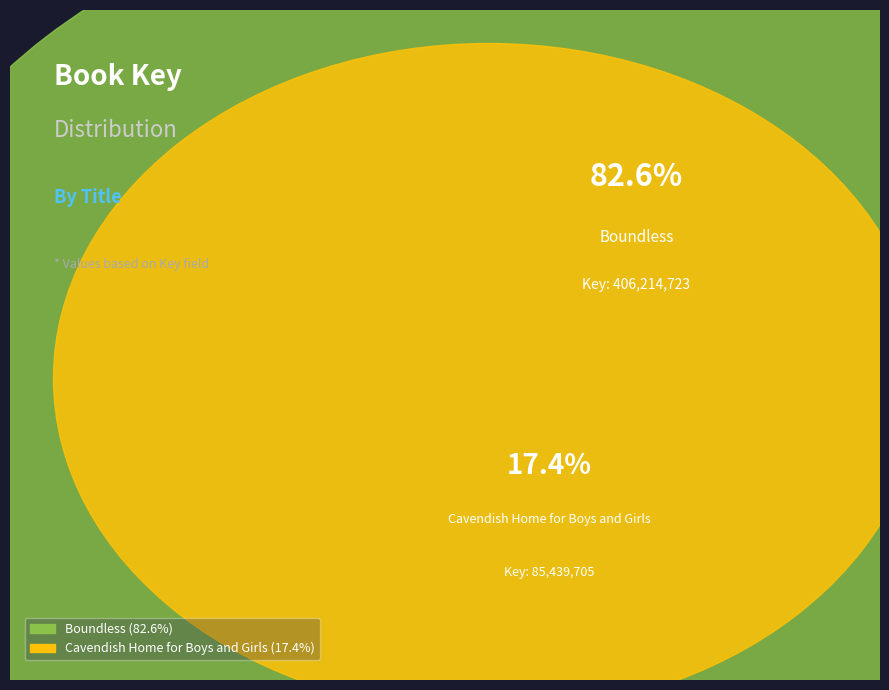

What percentage do Boundless and Cavendish Home for Boys and Girls together represent?

100.0%